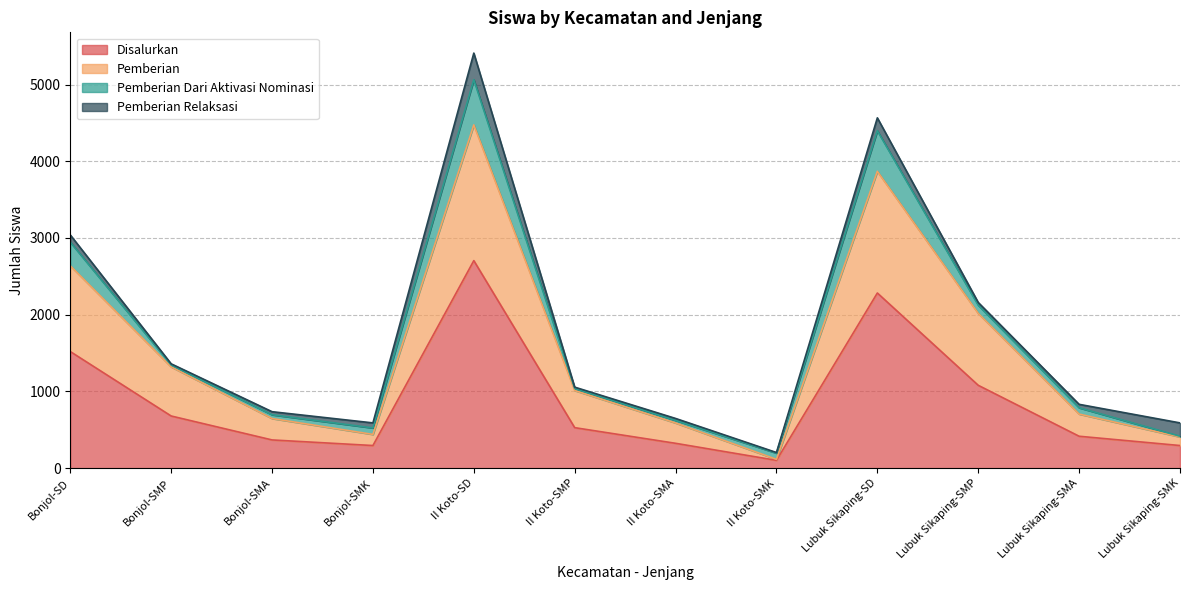

What position from the left is II Koto-SMK?

8